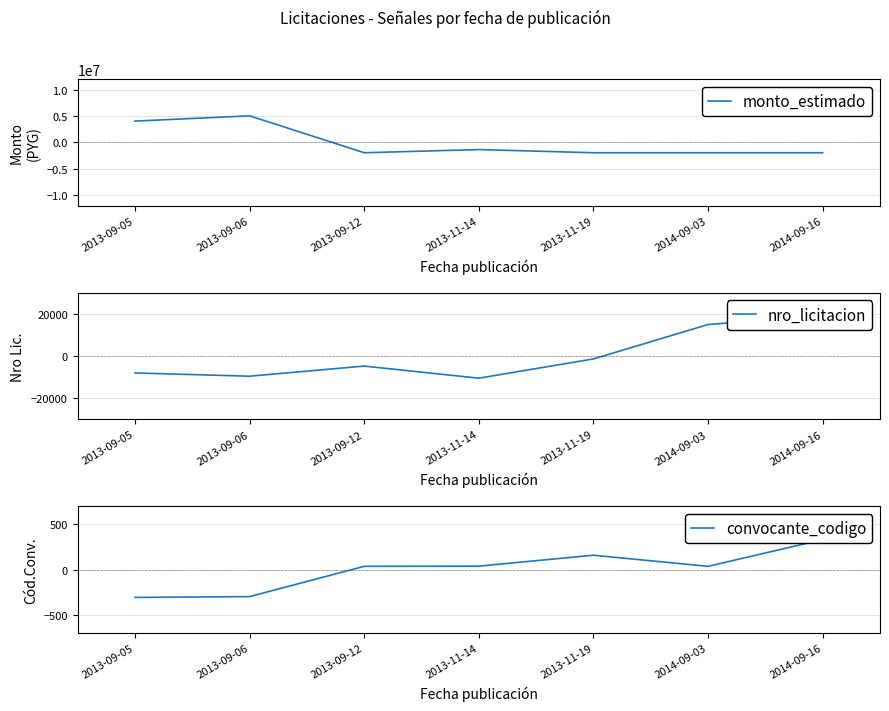

Between which two adjacent categories do nro_licitacion and monto_estimado first intersect?

2013-09-06 and 2013-09-12